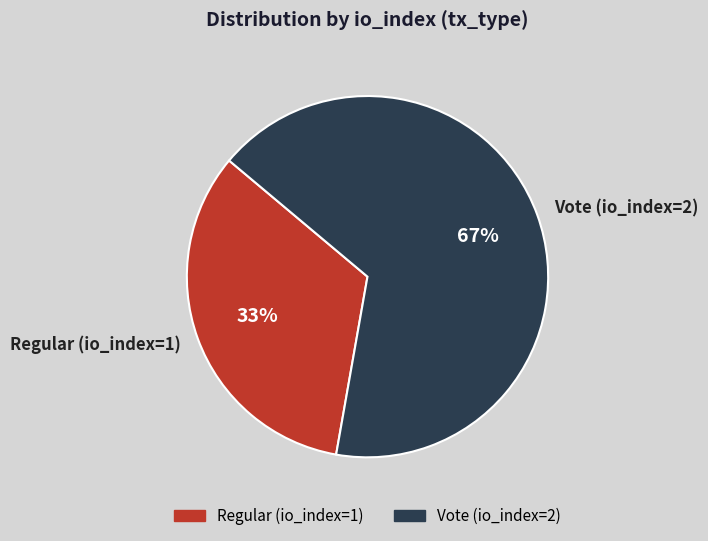

To the nearest percent, what is the combined percentage of Vote (io_index=2) and Regular (io_index=1)?

100%